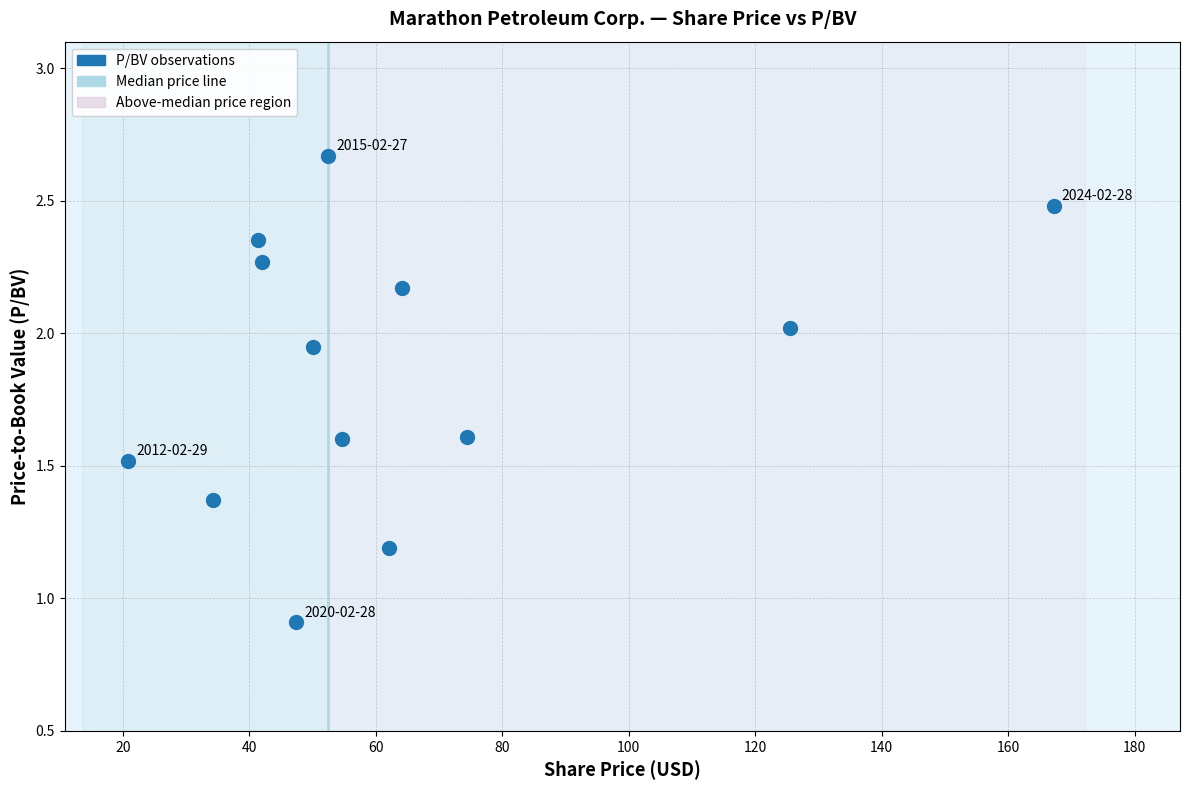

What Y value in the scatter plot is closest to 1?

0.9